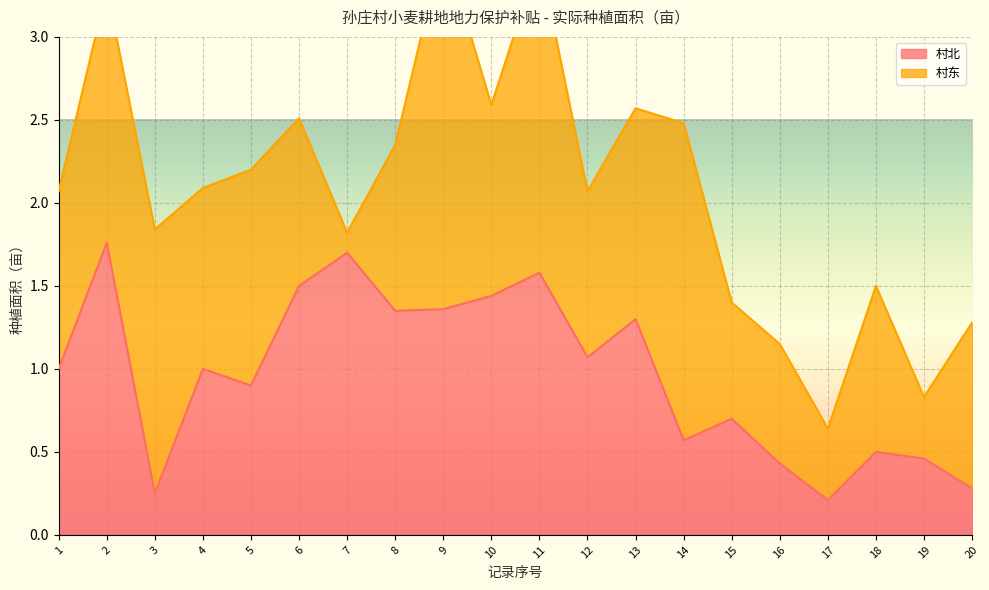

What is the sum of the values at 7 and 18?

2.2